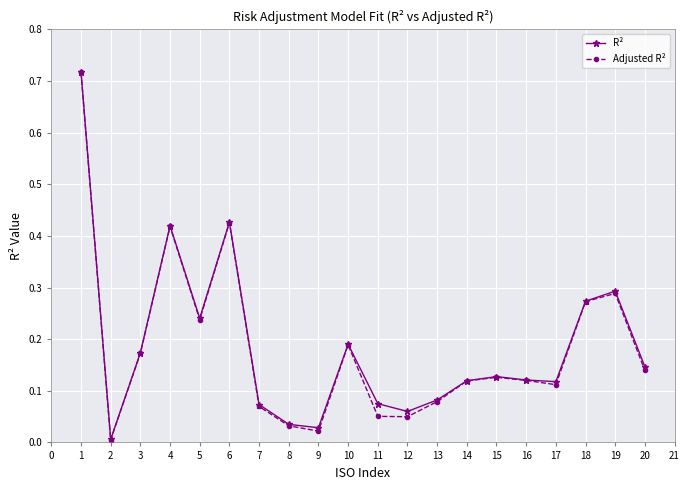

Where is the first local maximum for R²?

4